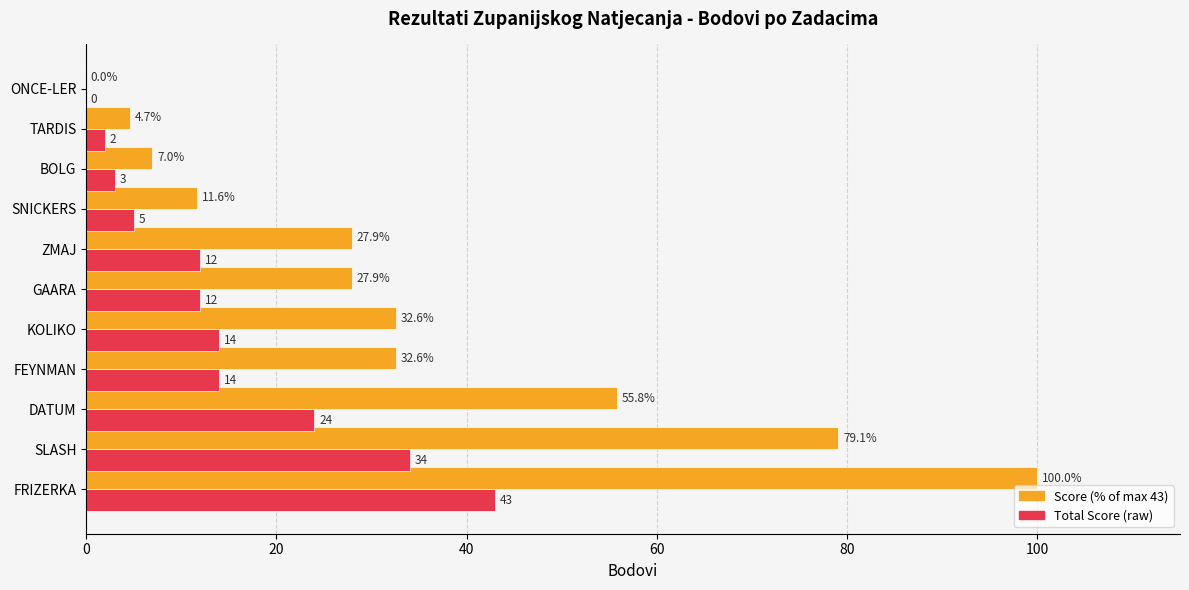

At which category is the sum across all series the highest?

FRIZERKA